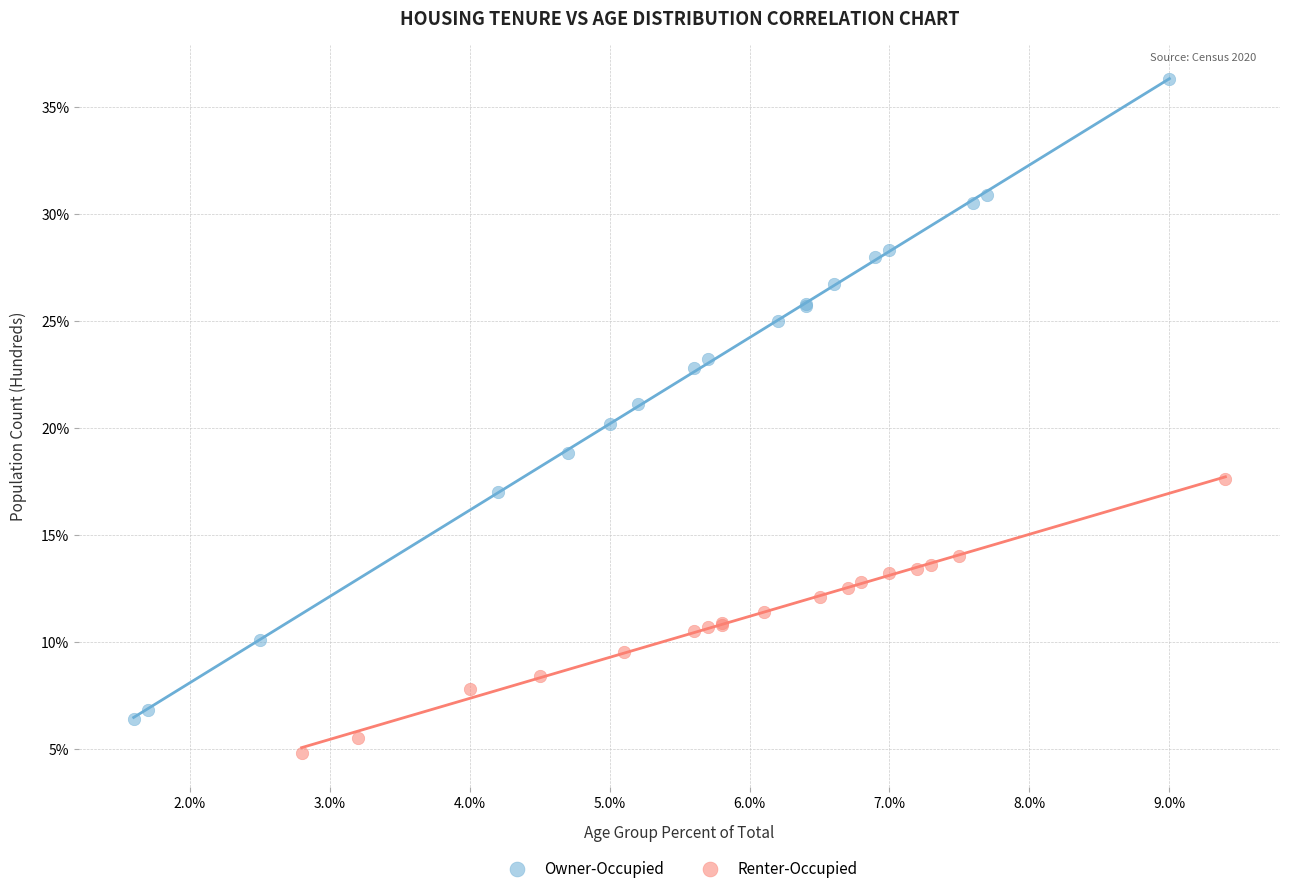

Which series reaches the minimum Y coordinate?

Renter-Occupied